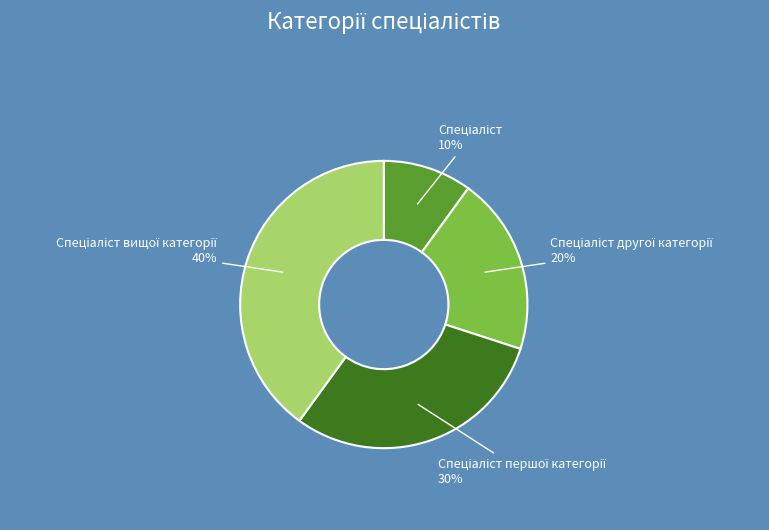

Is there a majority slice in this chart?

No